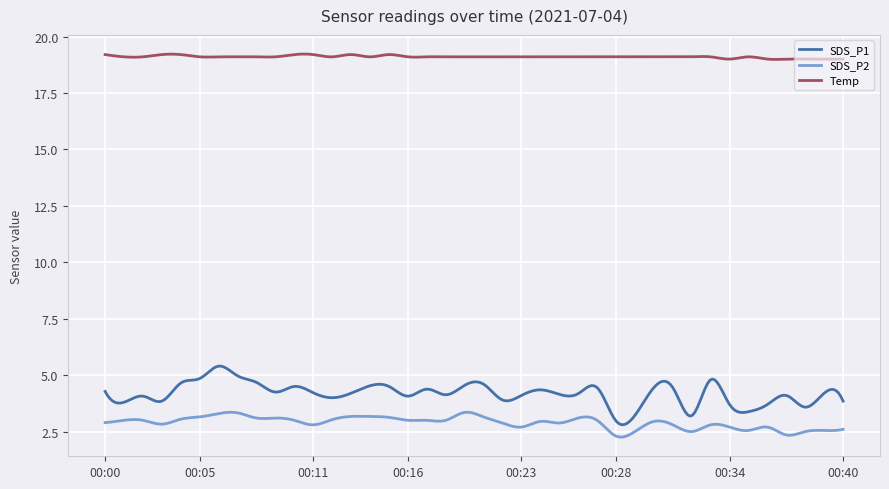

What is the difference between the maximum and minimum values in the SDS_P2 series?

1.1